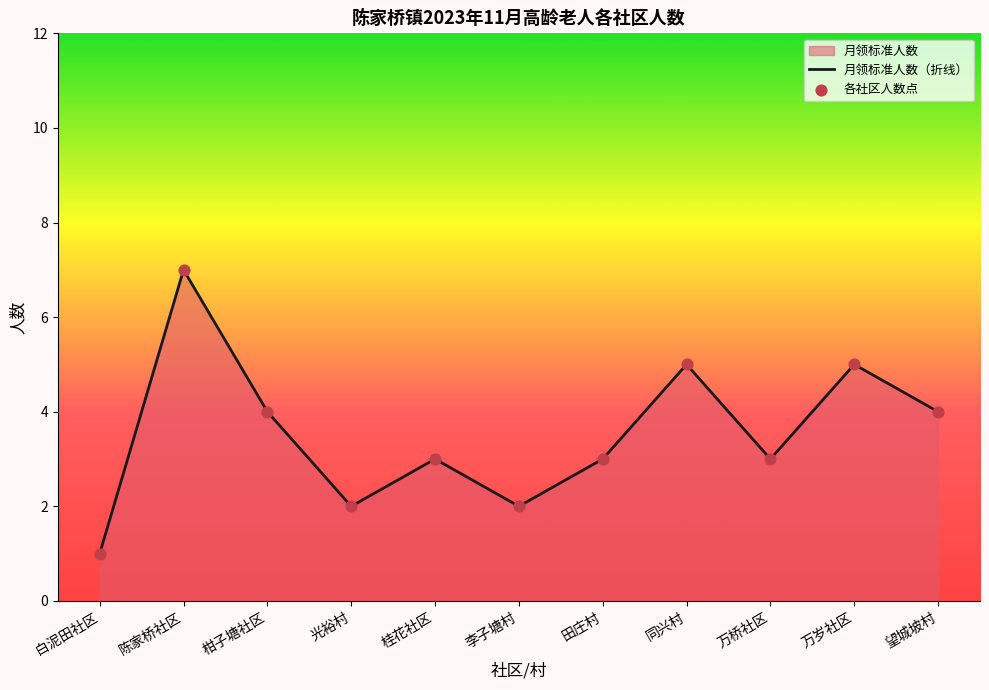

At which category is the sum across all series the highest?

陈家桥社区